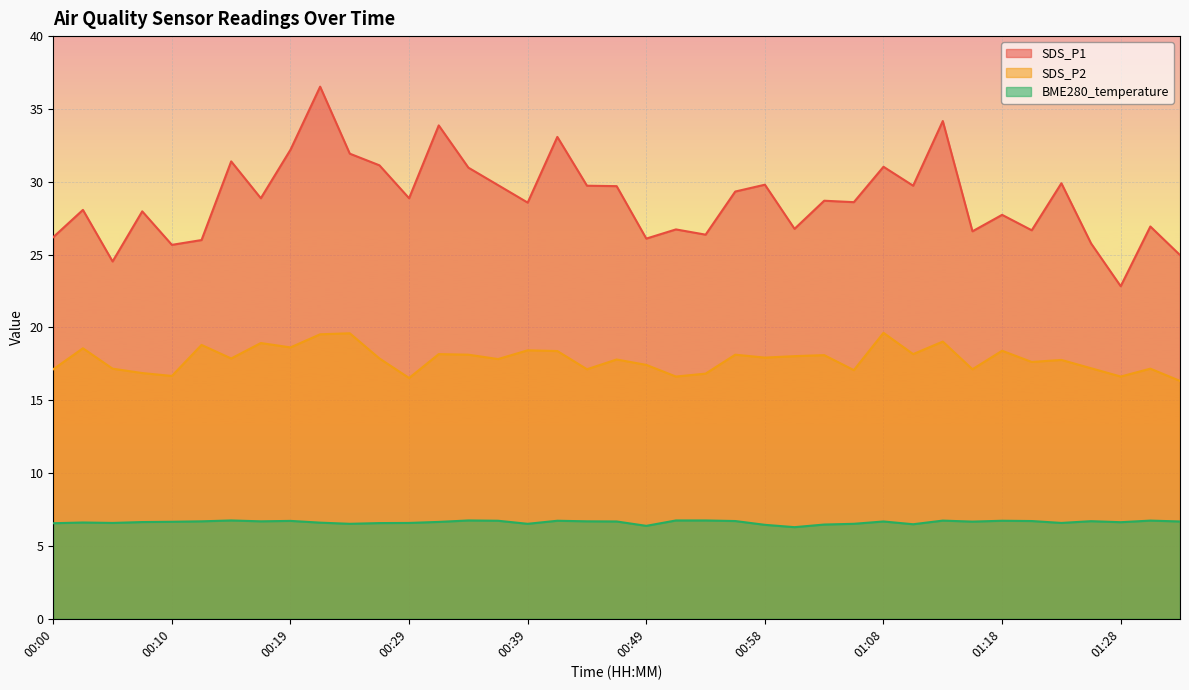

How many data points does each series have?

39